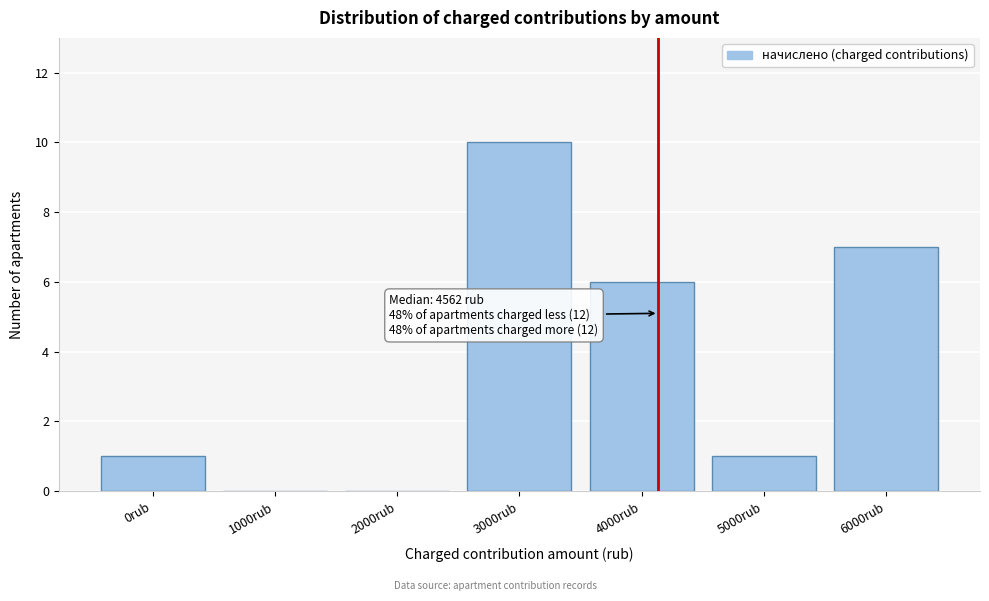

Reading left to right, transcribe all the data shown in this chart.

0rub=1	1000rub=0	2000rub=0	3000rub=10	4000rub=6	5000rub=1	6000rub=7